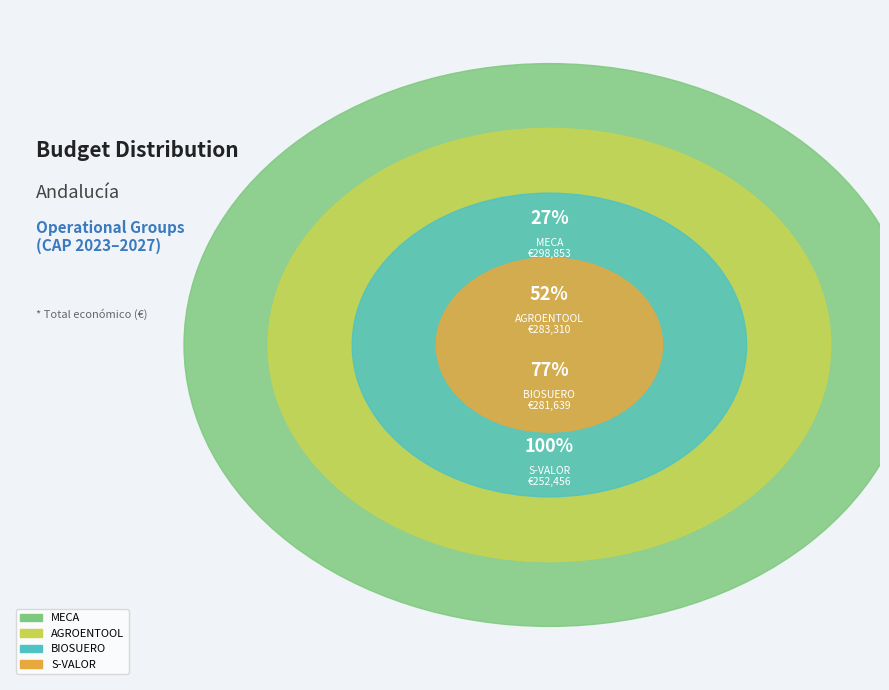

What is the change in value from BIOSUERO to S-VALOR?

-29183